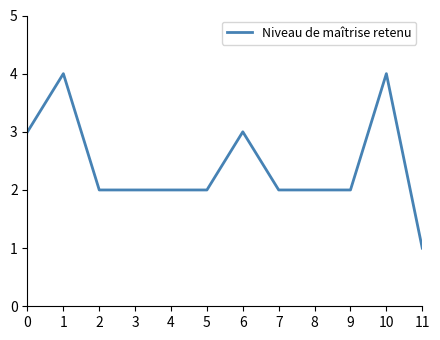

Approximately how many times larger is the value at 6 compared to 7?

1.5